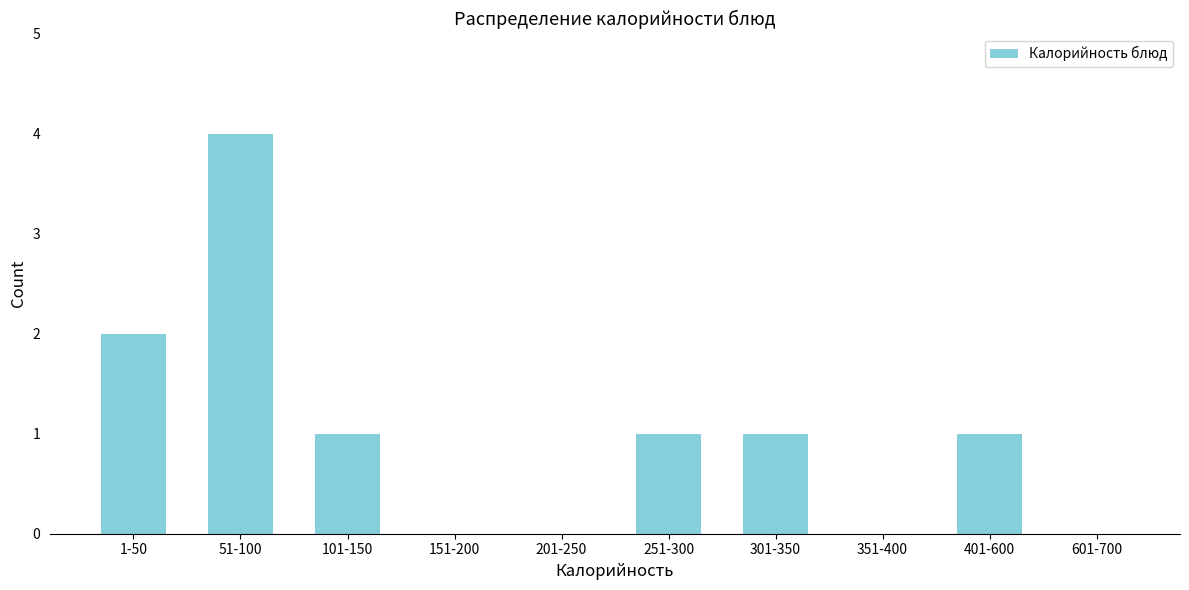

Reading left to right, list all the values displayed in this chart.

1-50=2	51-100=4	101-150=1	151-200=0	201-250=0	251-300=1	301-350=1	351-400=0	401-600=1	601-700=0